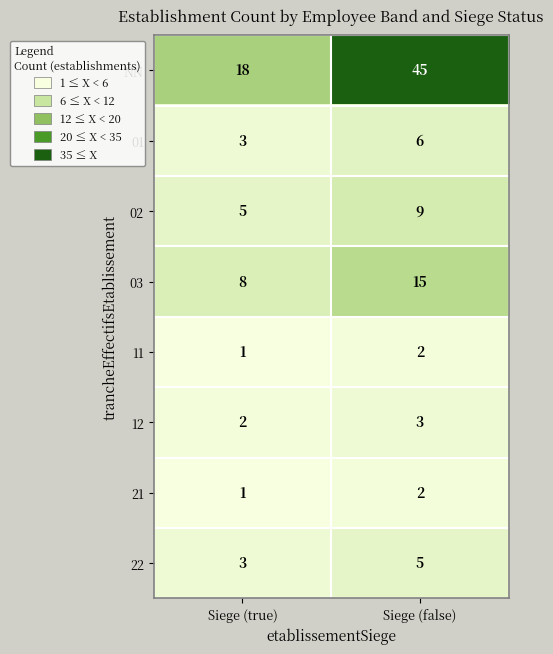

Reading left to right, what are all the values shown in this chart?

NN: 18	45
01: 3	6
02: 5	9
03: 8	15
11: 1	2
12: 2	3
21: 1	2
22: 3	5